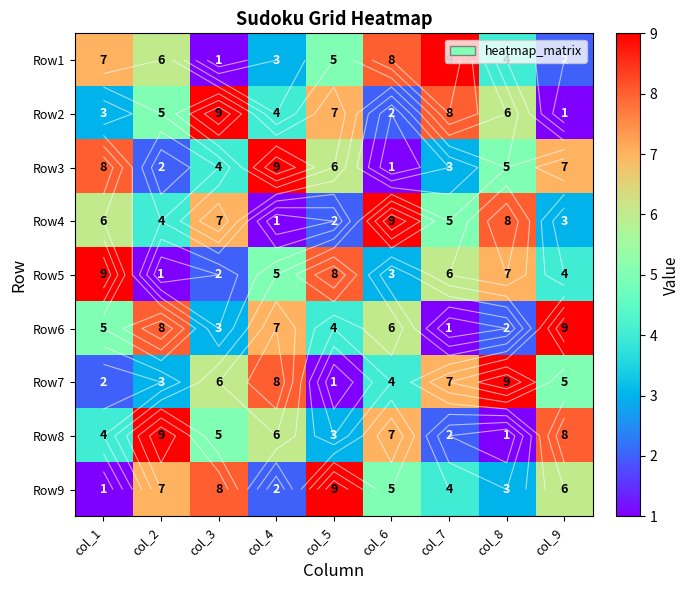

What is the total value across all series at col_1?

45